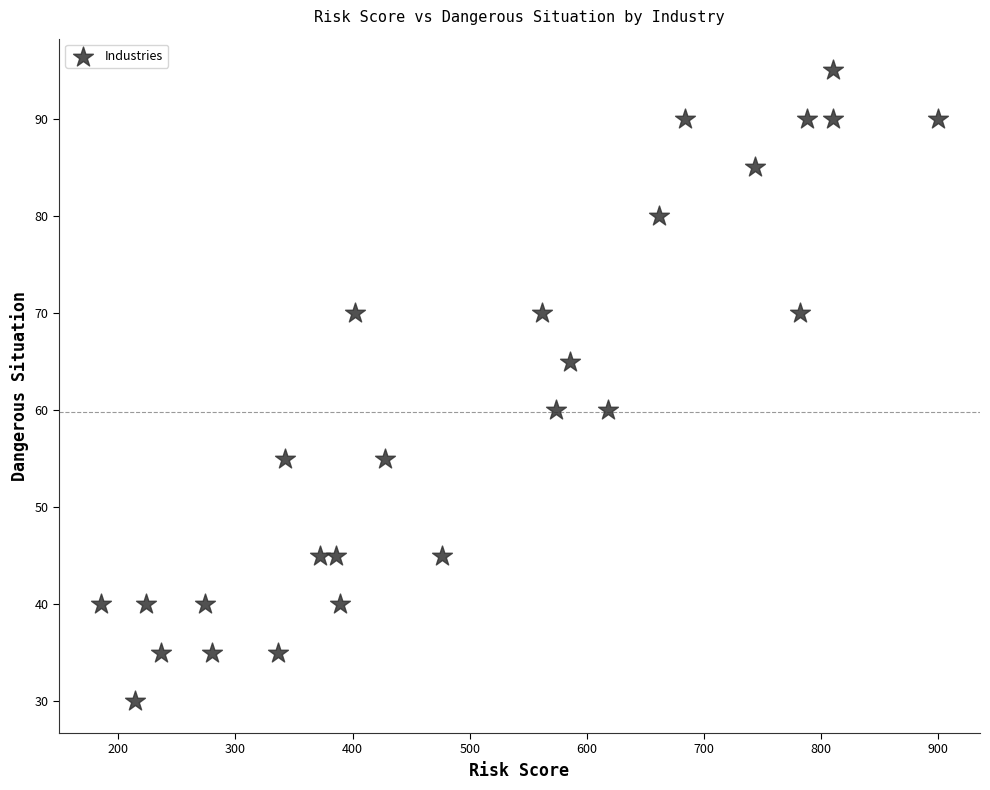

What is the range of Y values (max minus min)?

65